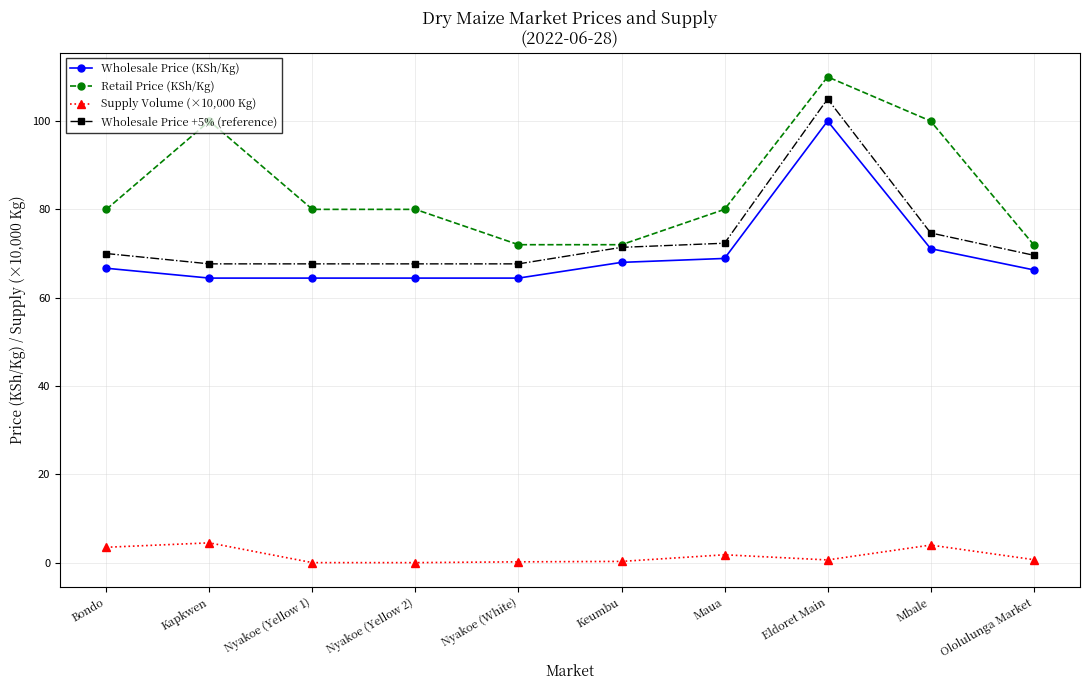

What is the label of the 3rd point from the right?

Eldoret Main